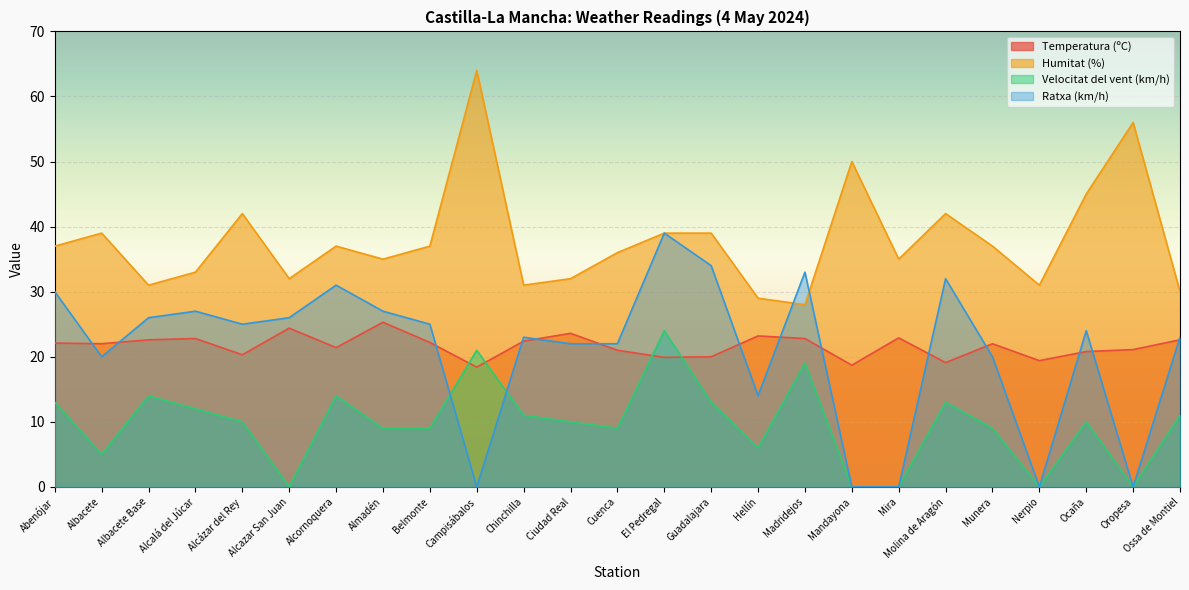

How many series are shown in this chart?

4